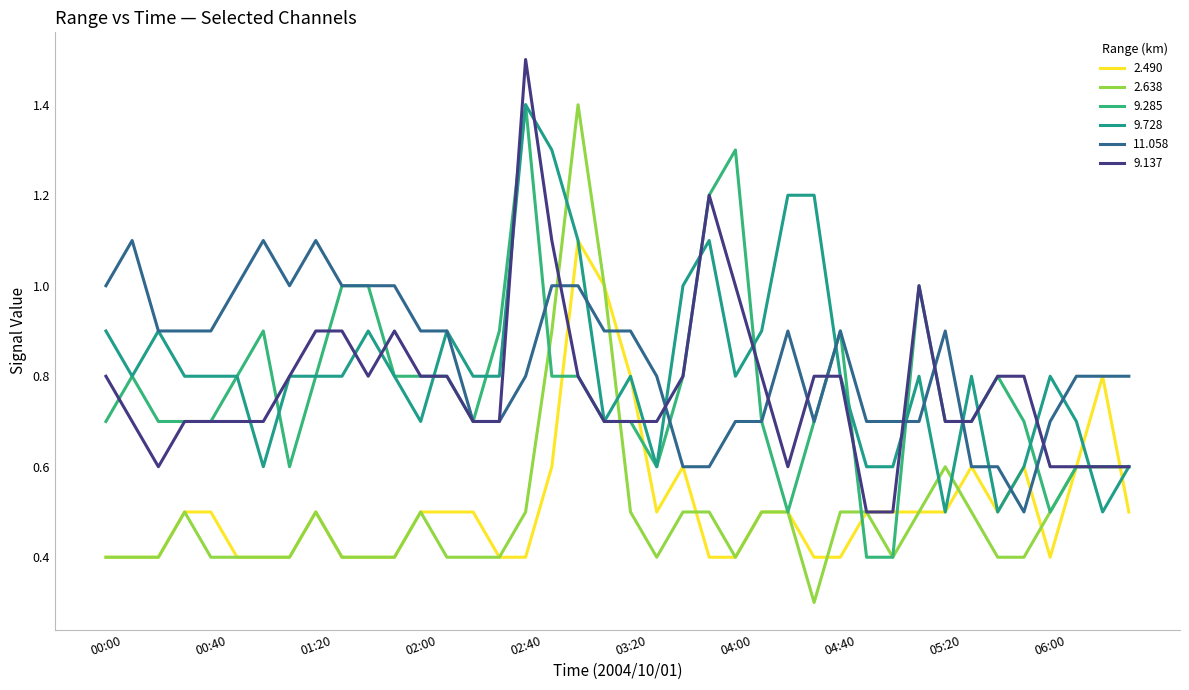

List the series in order of their peak value, highest first.

9.137, 2.638, 9.285, 9.728, 2.490, 11.058